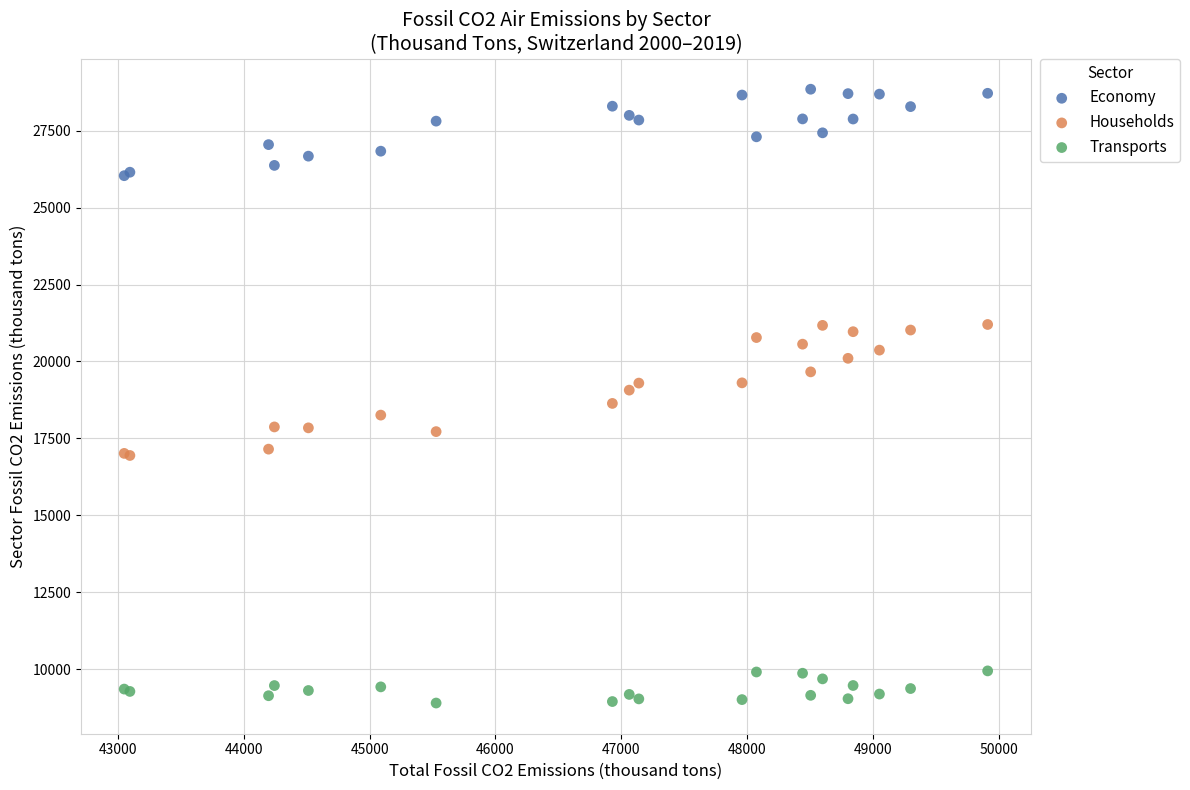

Which series contains the highest Y value?

Economy